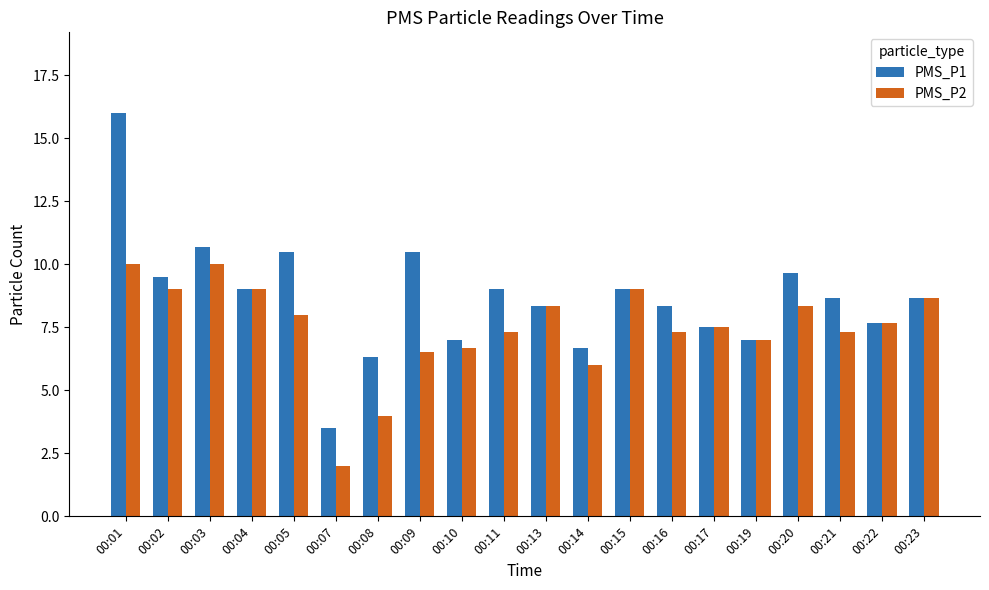

List the series in order of their overall mean, lowest first.

PMS_P2, PMS_P1